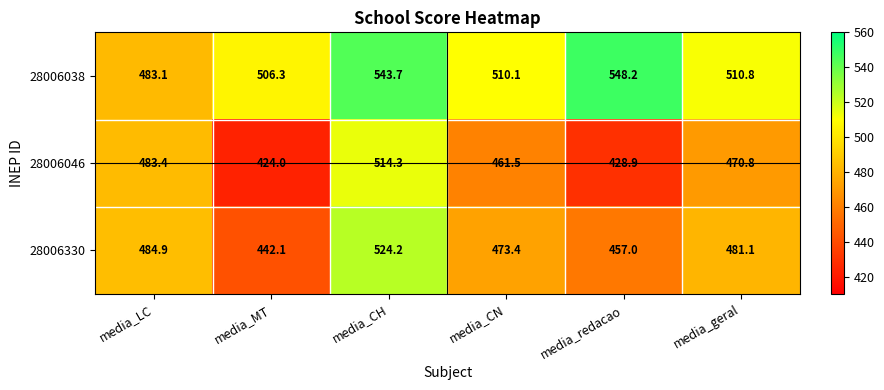

Reading left to right, extract all data points from this chart.

28006038: media_LC=483.1	media_MT=506.3	media_CH=543.7	media_CN=510.1	media_redacao=548.2	media_geral=510.8
28006046: media_LC=483.4	media_MT=424.0	media_CH=514.3	media_CN=461.5	media_redacao=428.9	media_geral=470.8
28006330: media_LC=484.9	media_MT=442.1	media_CH=524.2	media_CN=473.4	media_redacao=457.0	media_geral=481.1